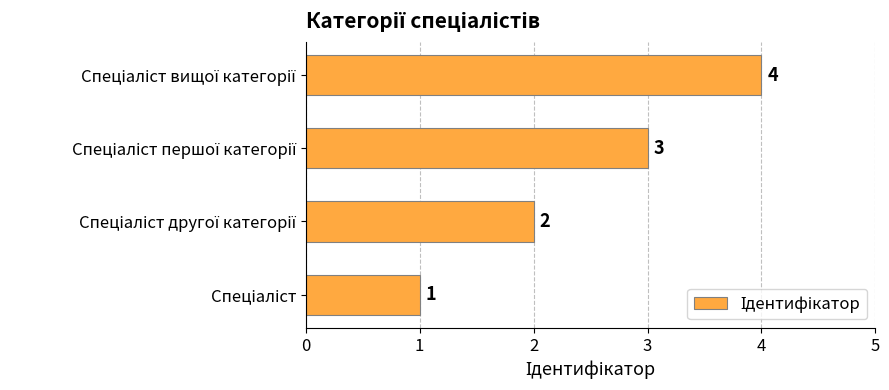

How many bars are there in total?

4